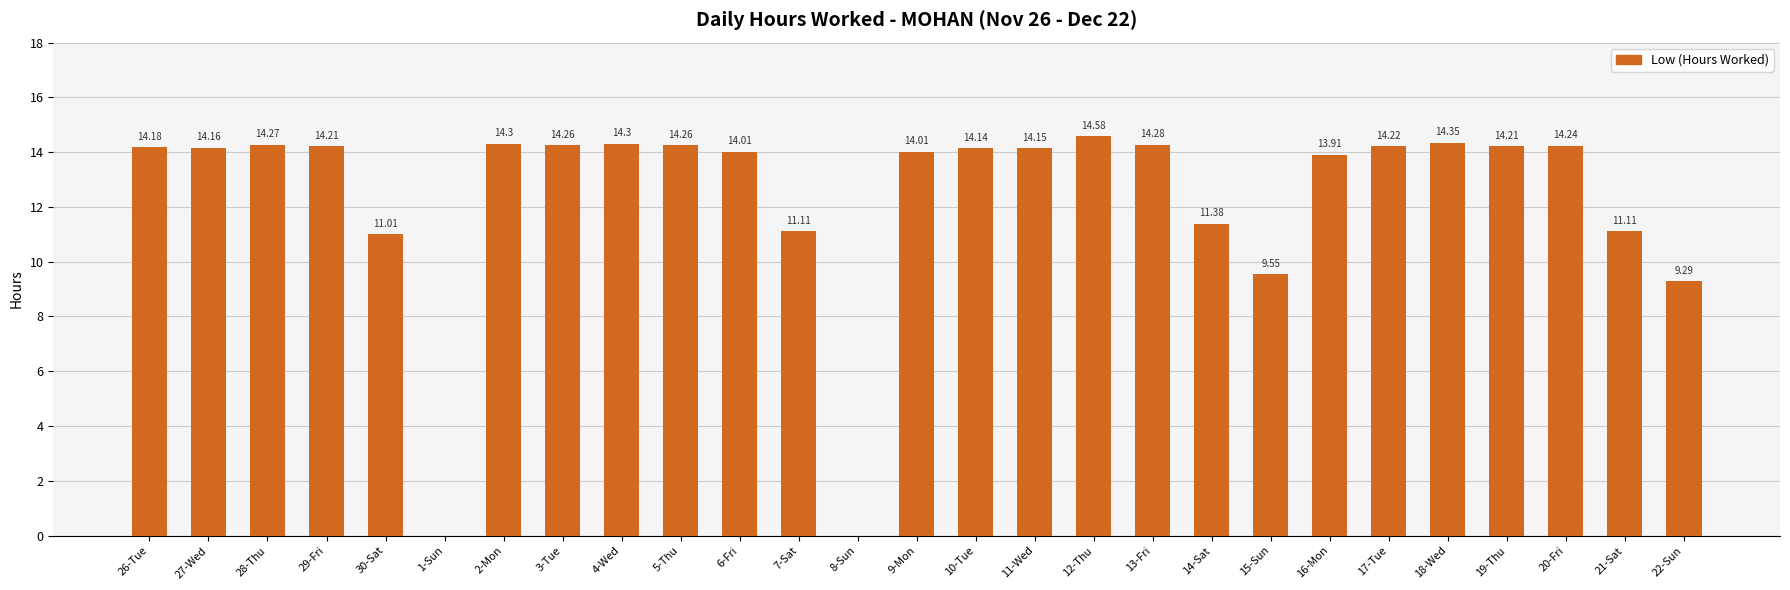

What is the sum of the values at 3-Tue and 10-Tue?

28.4